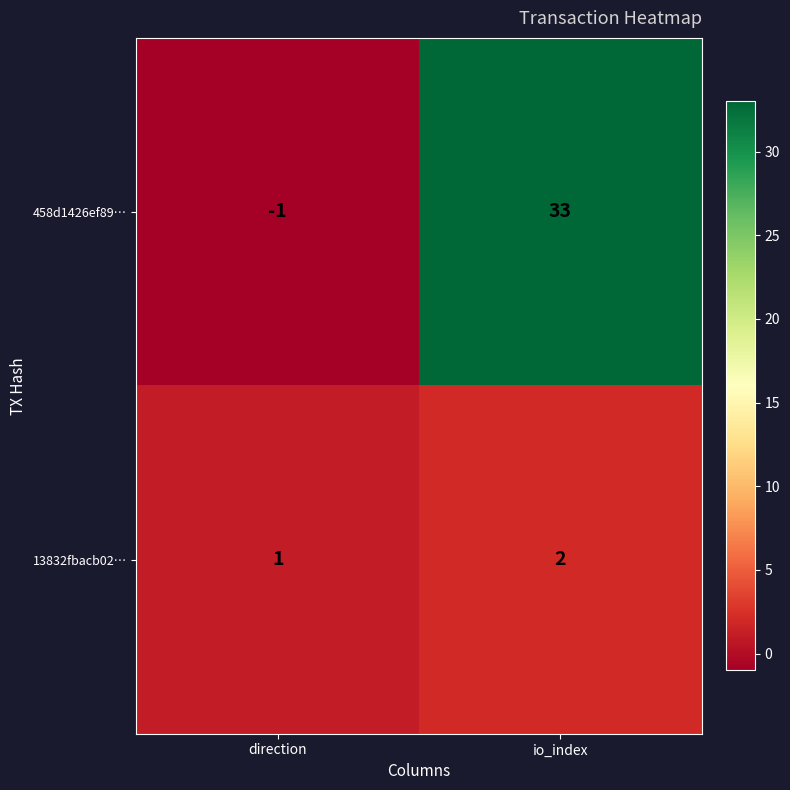

What is the total value across all series at io_index?

35